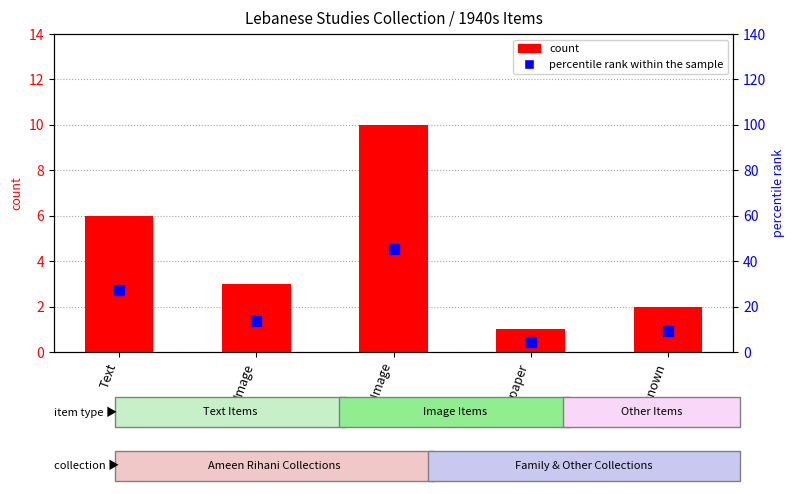

What is the difference between the highest and lowest values at Unknown?

7.1